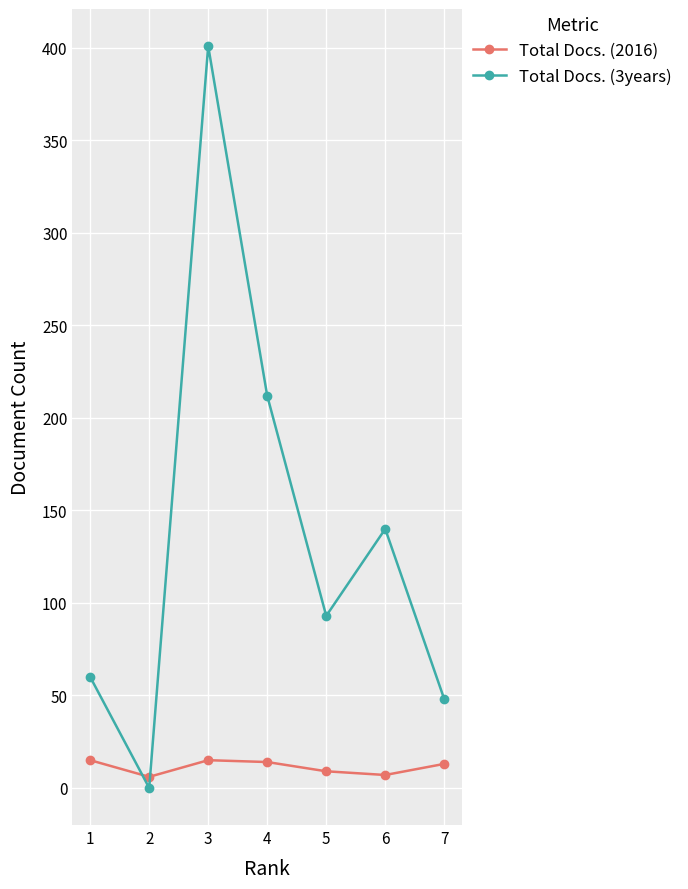

Which series has the largest total across all categories?

Total Docs. (3years)